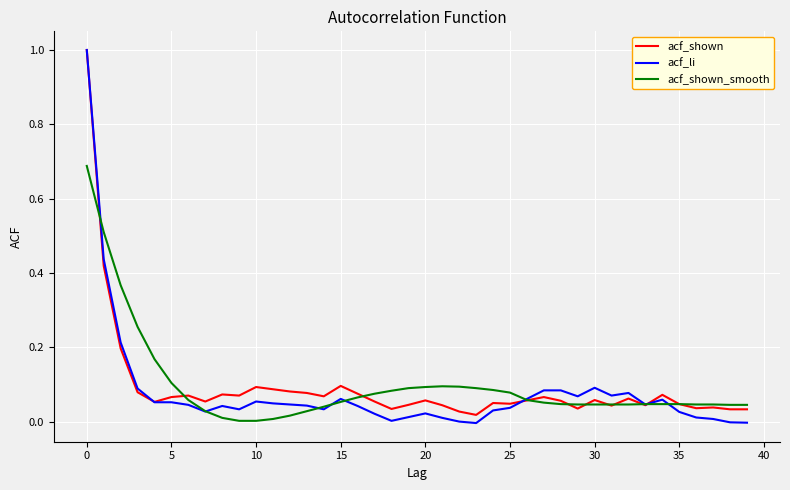

Which series has the widest spread of values?

acf_li